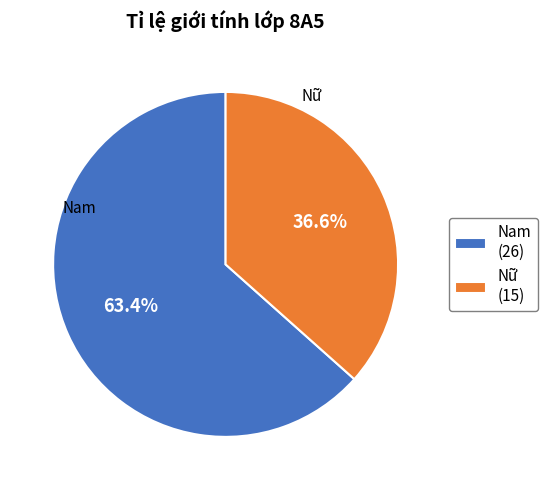

Is it true that Nam is 69% of the pie?

False